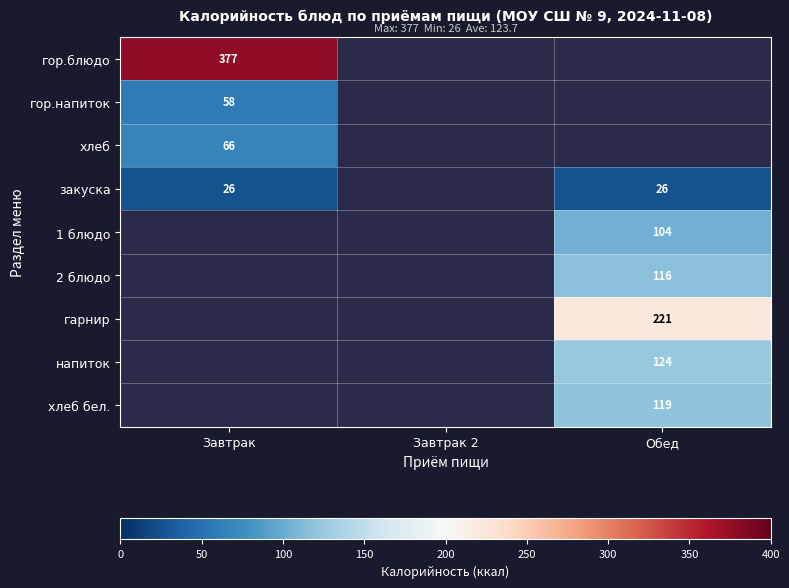

Is it true that закуска equals 40 at Завтрак?

False